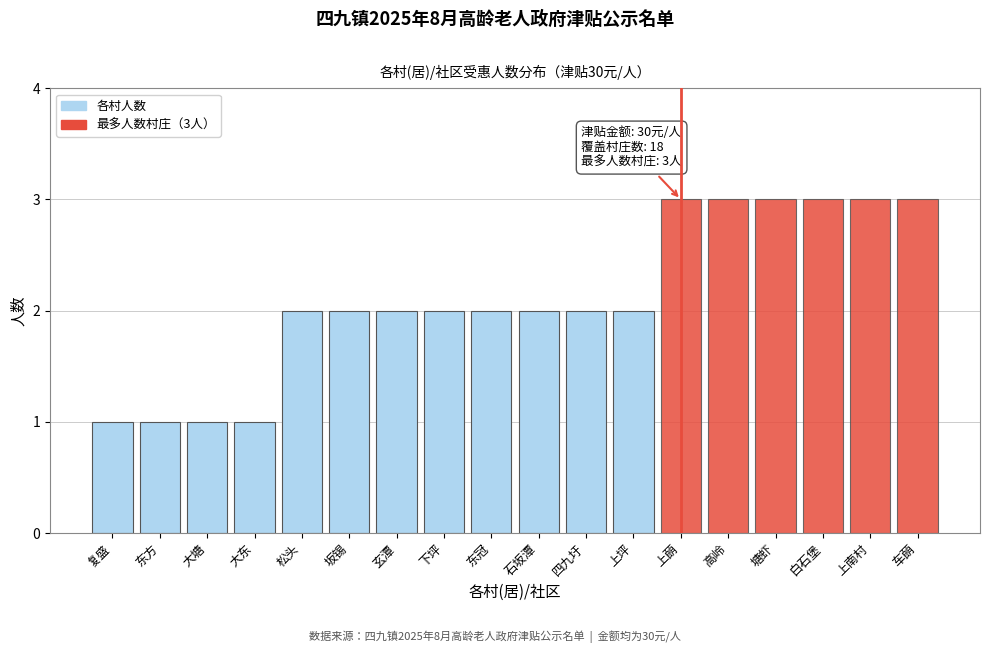

Reading left to right, list all the values displayed in this chart.

复盛=1	东方=1	大塘=1	大东=1	松头=2	坂锡=2	玄潭=2	下坪=2	东冠=2	石坂潭=2	四九圩=2	上坪=2	上蓢=3	高岭=3	塘虾=3	白石堡=3	上南村=3	车蓢=3